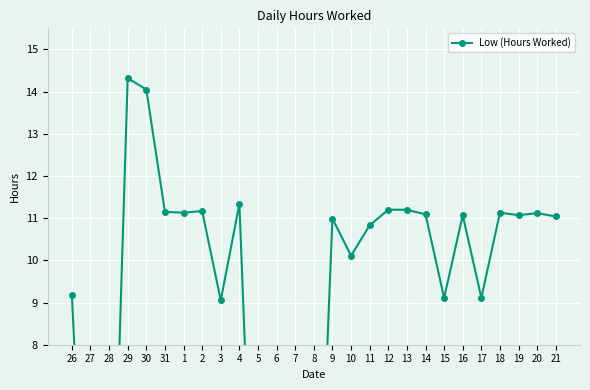

Rank the categories by value from highest to lowest.

29, 30, 4, 12, 13, 2, 31, 1, 18, 20, 14, 16, 19, 21, 9, 11, 10, 26, 15, 17, 3, 27, 28, 5, 6, 7, 8